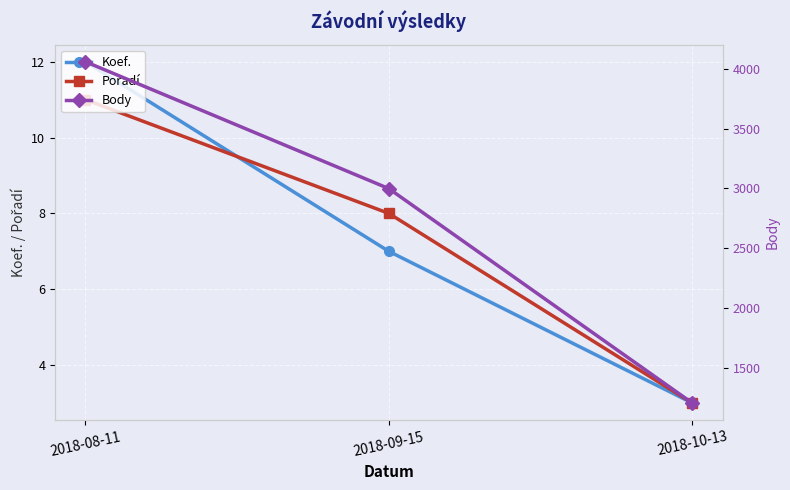

Between 2018-09-15 and 2018-10-13, which series saw the biggest shift?

Body